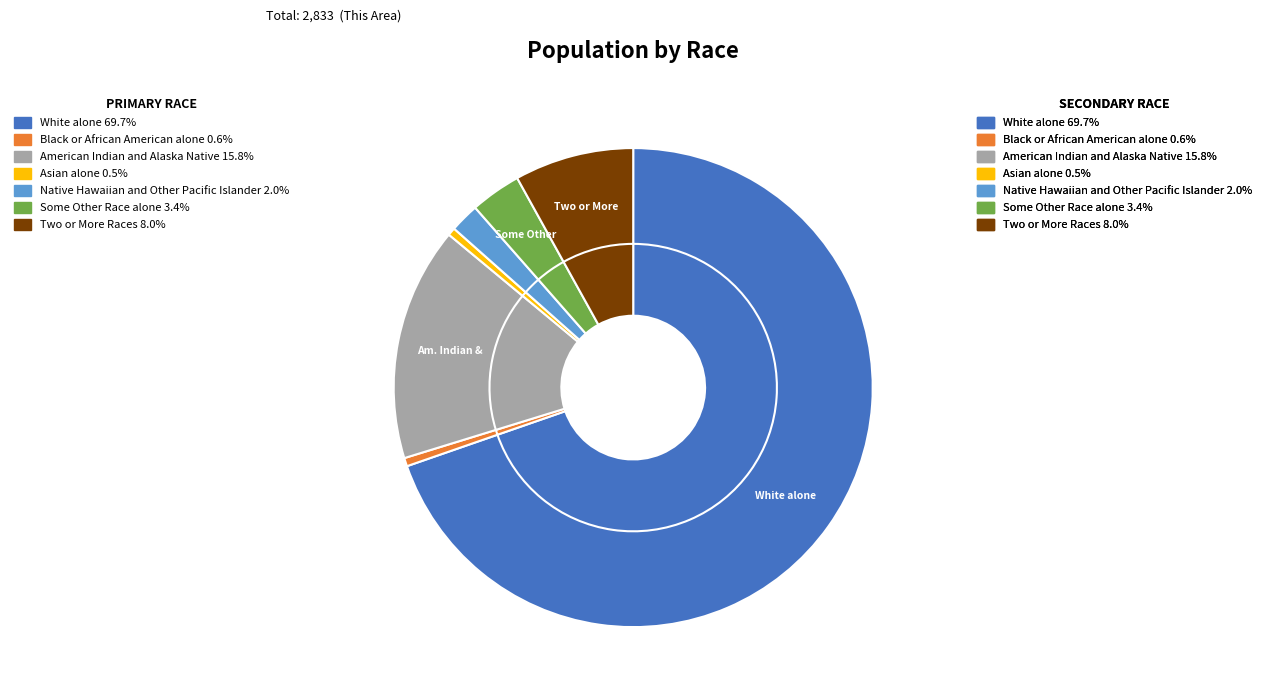

What is the majority slice?

White alone